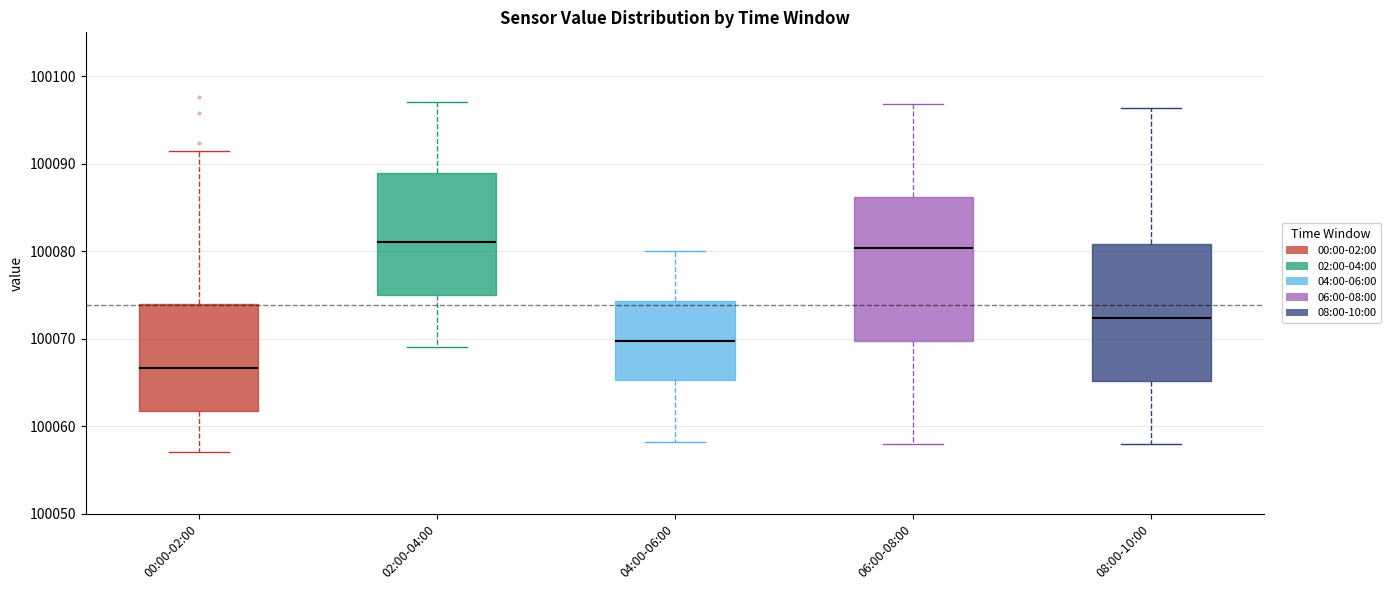

Reading left to right, transcribe this box plot: for each box, give where its median line is, the range the box spans, and where its two whiskers end, as read against the y-axis. The values are not printed on the chart, so give them approximately, as read against the axis.

00:00-02:00: median 100067, box 100062 to 100074, whiskers 100057 to 100091
02:00-04:00: median 100081, box 100075 to 100089, whiskers 100069 to 100097
04:00-06:00: median 100070, box 100065 to 100074, whiskers 100058 to 100080
06:00-08:00: median 100080, box 100070 to 100086, whiskers 100058 to 100097
08:00-10:00: median 100072, box 100065 to 100081, whiskers 100058 to 100096